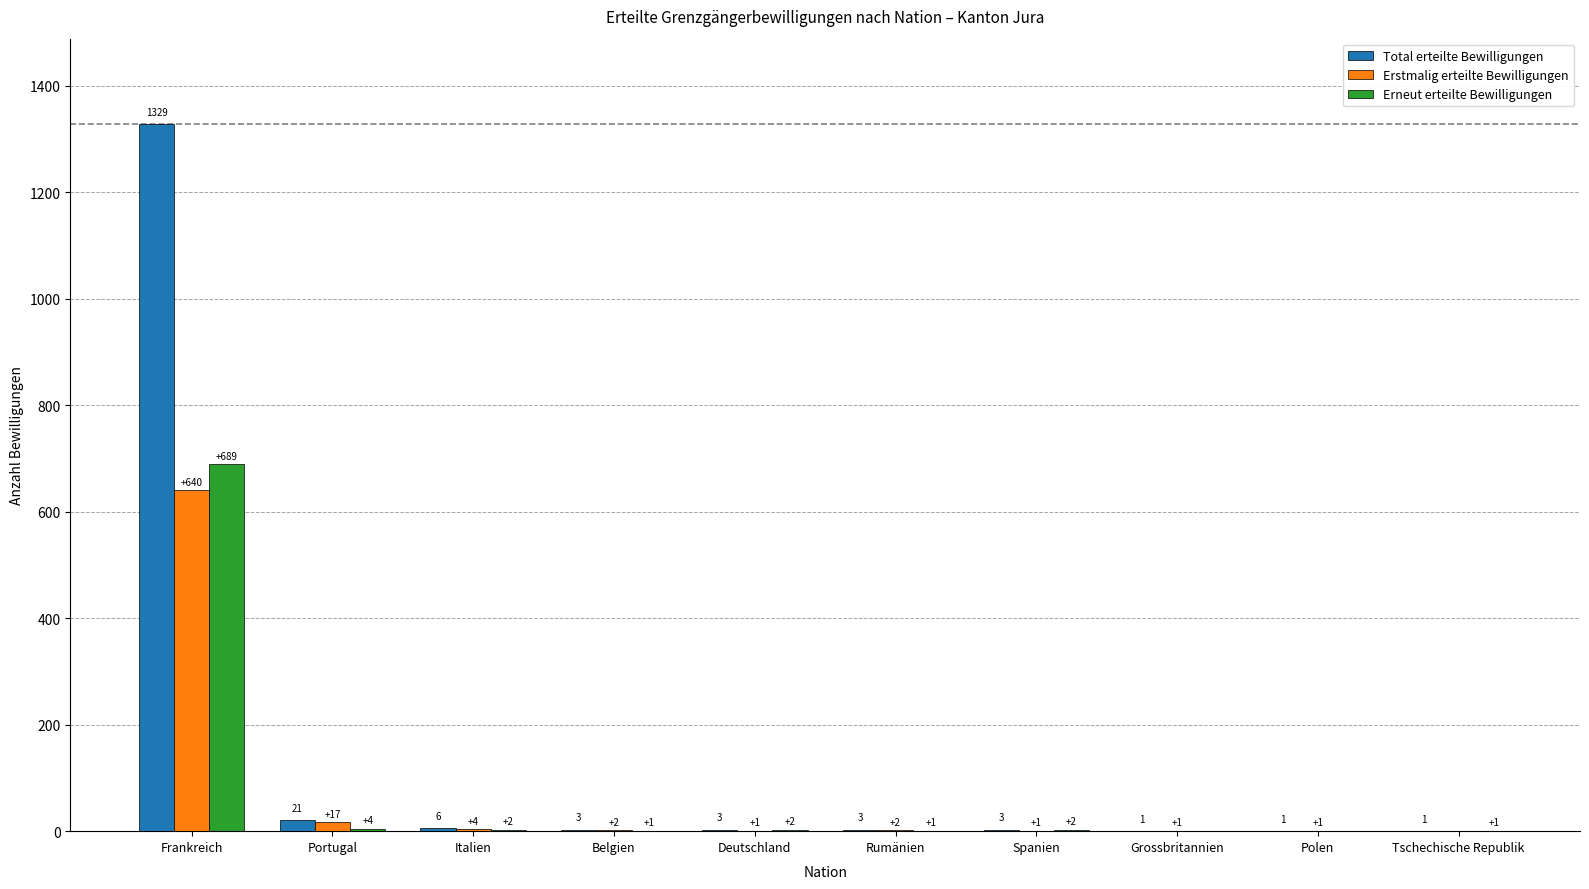

Where does the Erneut erteilte Bewilligungen series first go above 2?

Frankreich